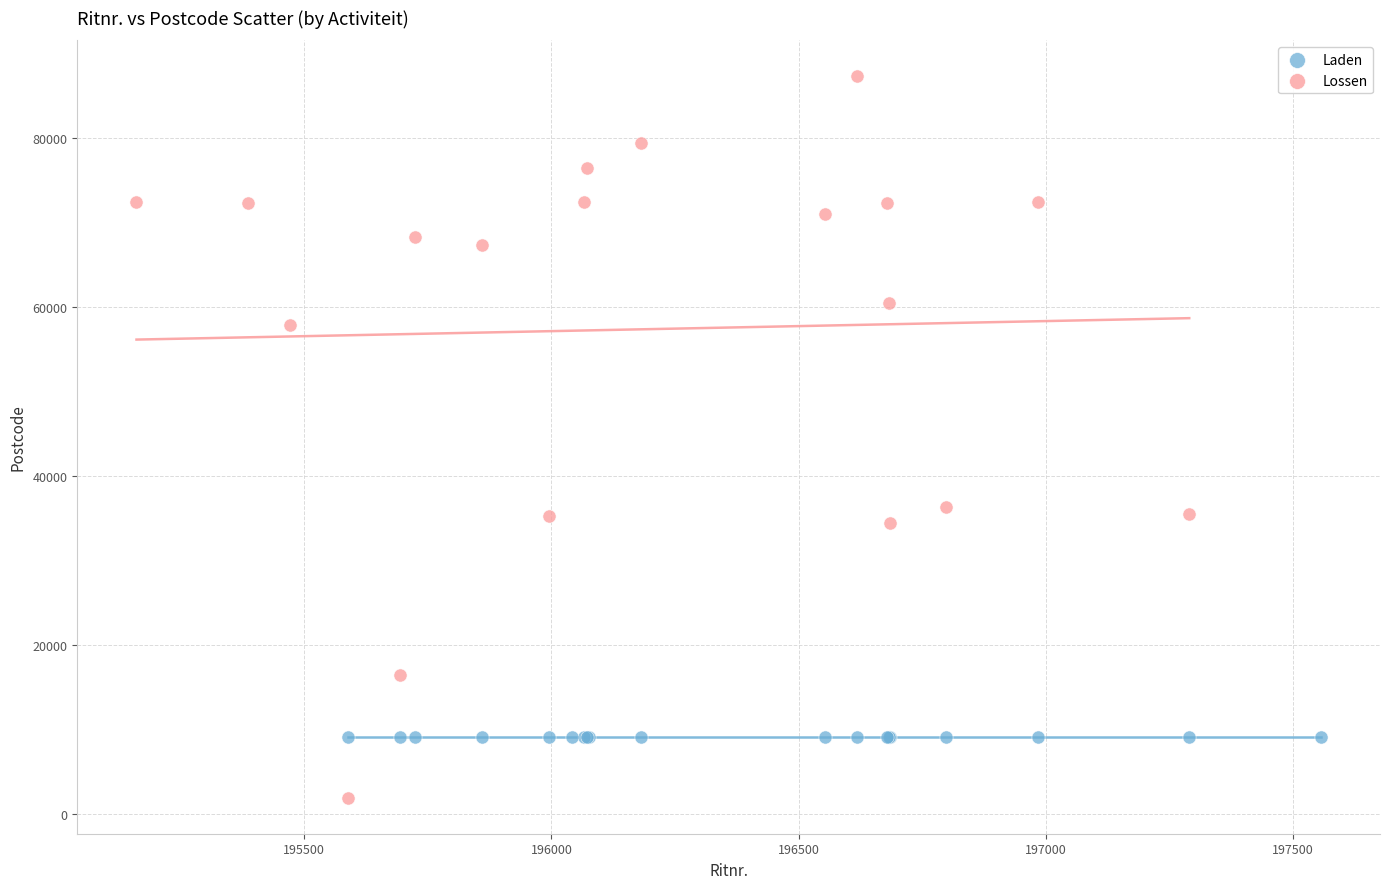

Which series reaches the minimum Y coordinate?

Lossen